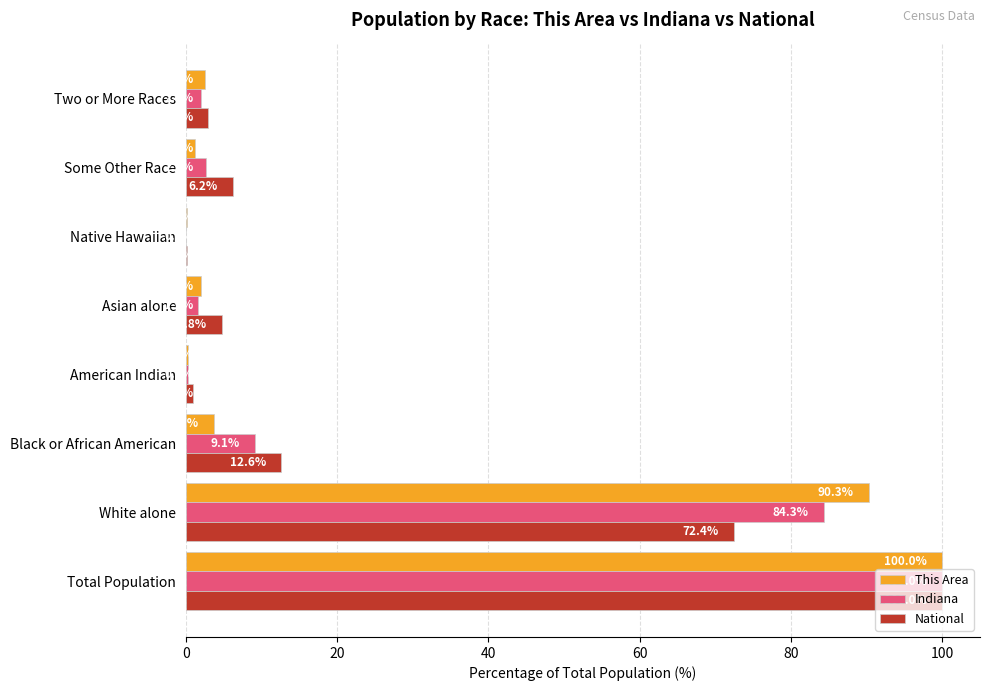

What is the maximum value for This Area?

100.0